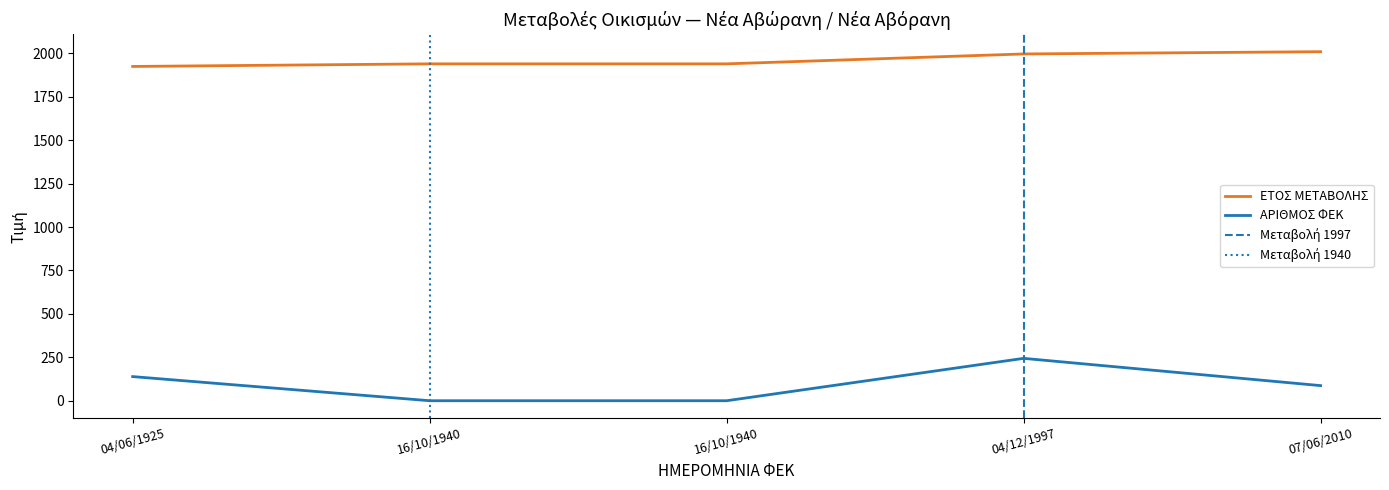

True or false: ΑΡΙΘΜΟΣ ΦΕΚ and ΕΤΟΣ ΜΕΤΑΒΟΛΗΣ intersect in this chart.

False